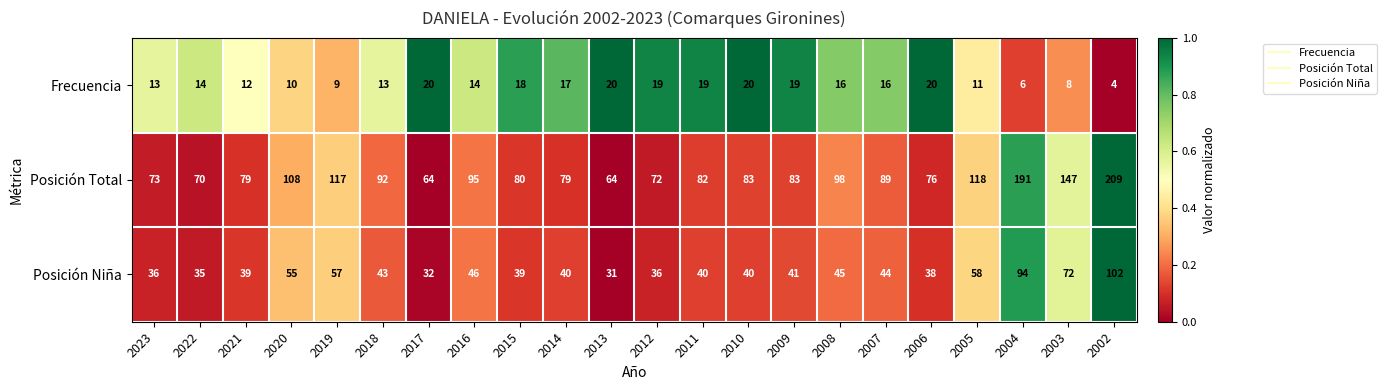

Is it true that Posición Niña equals 41 at 2009?

True